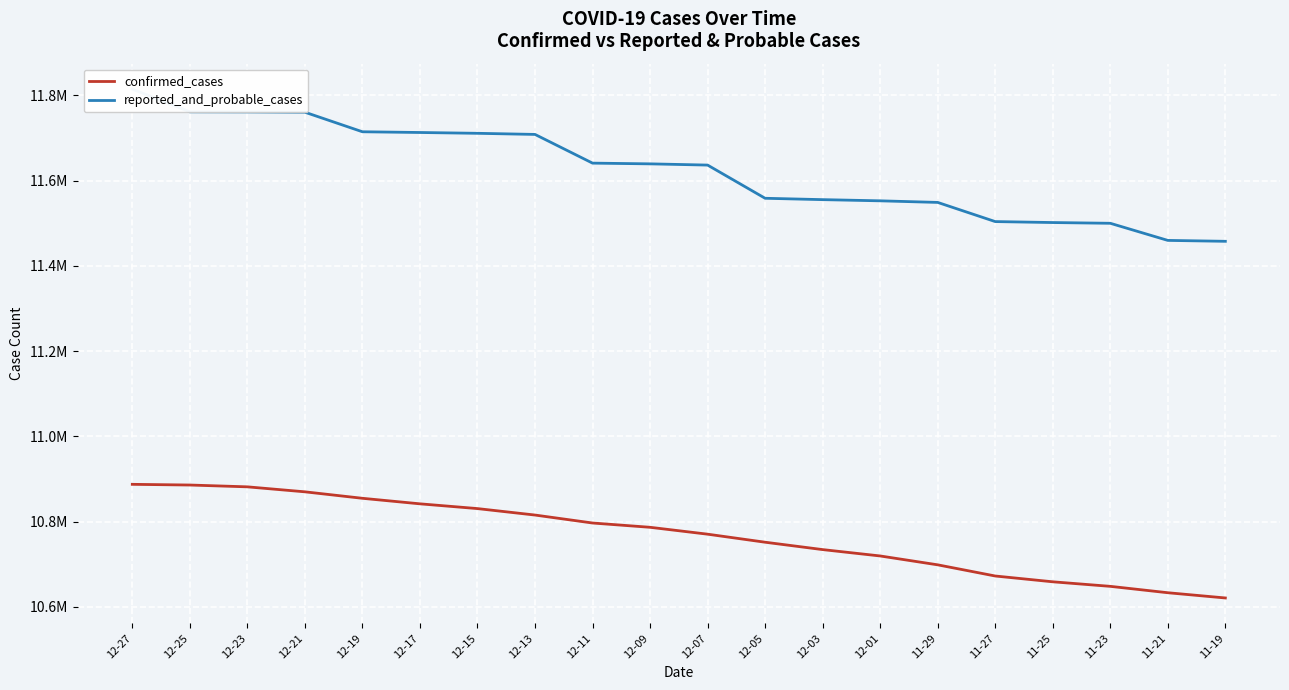

What are all the series names shown in the legend?

confirmed_cases, reported_and_probable_cases